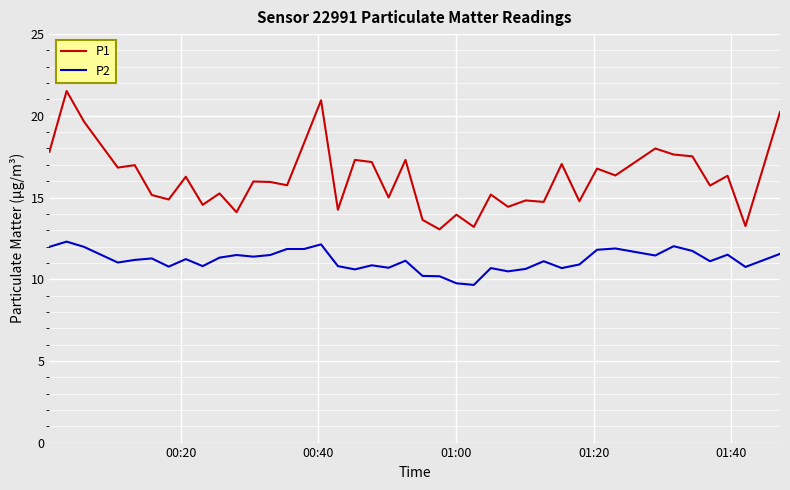

What is the difference between the maximum and minimum values in the P1 series?

8.5